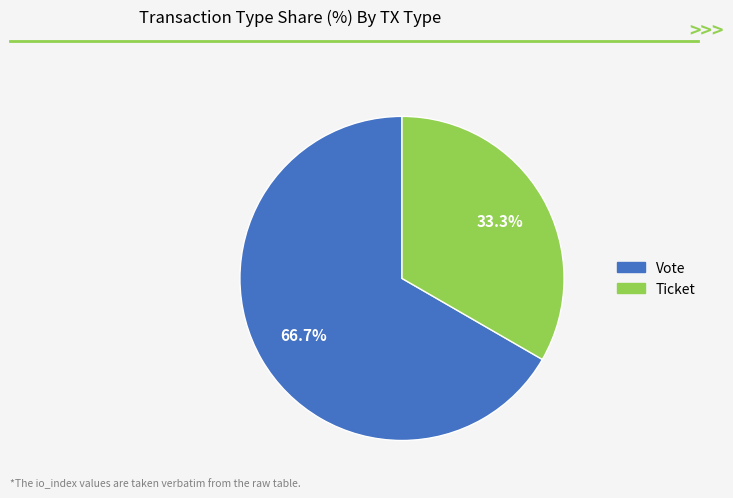

To the nearest percent, what portion does Vote represent?

67%